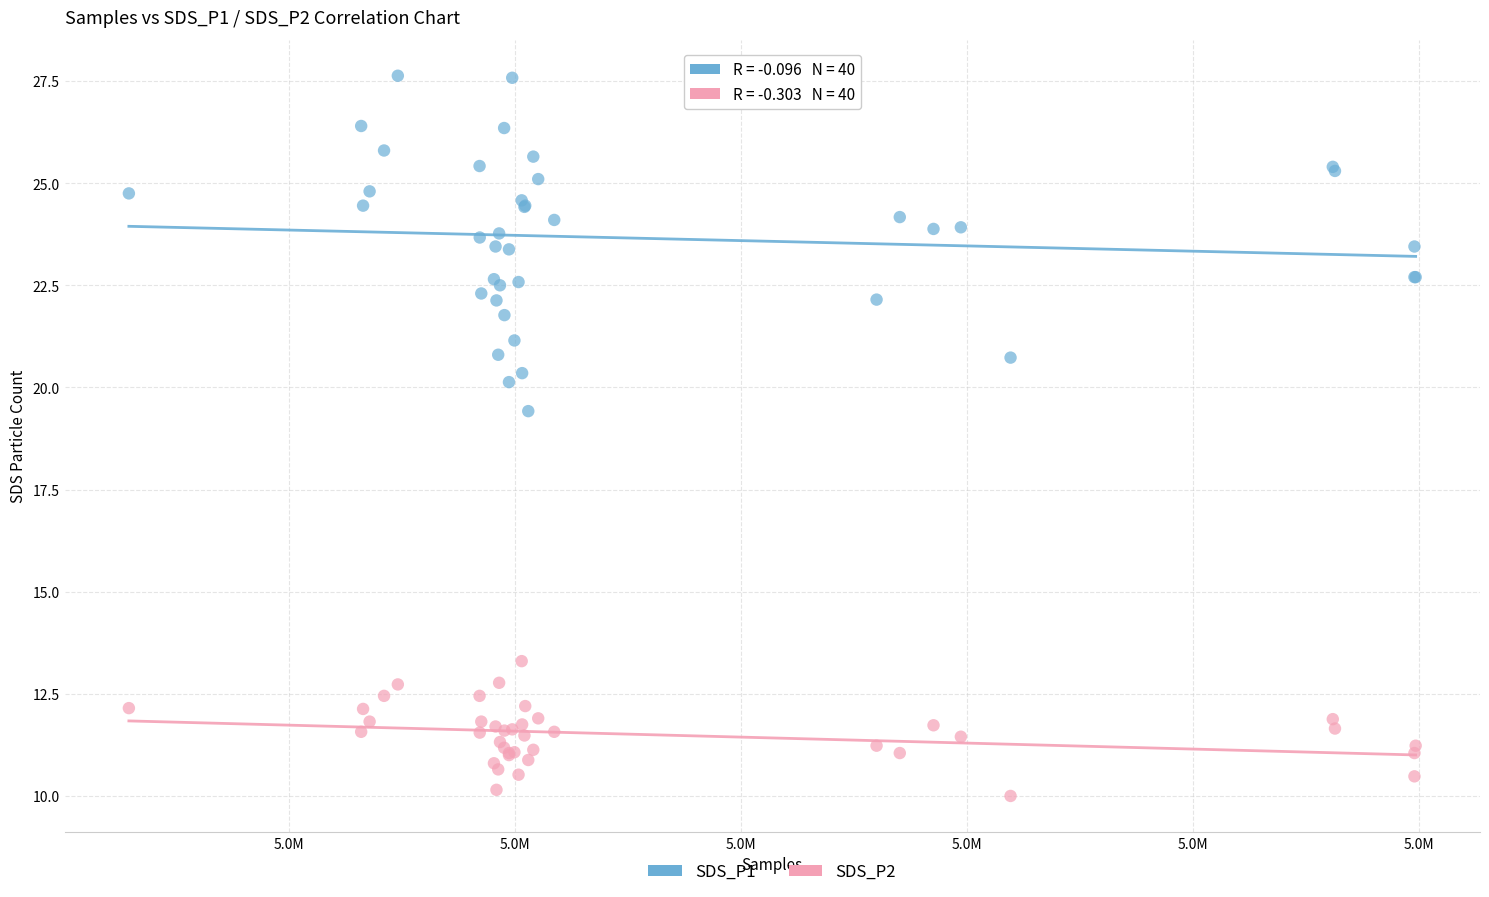

What are all the series names shown in the legend?

SDS_P1, SDS_P2